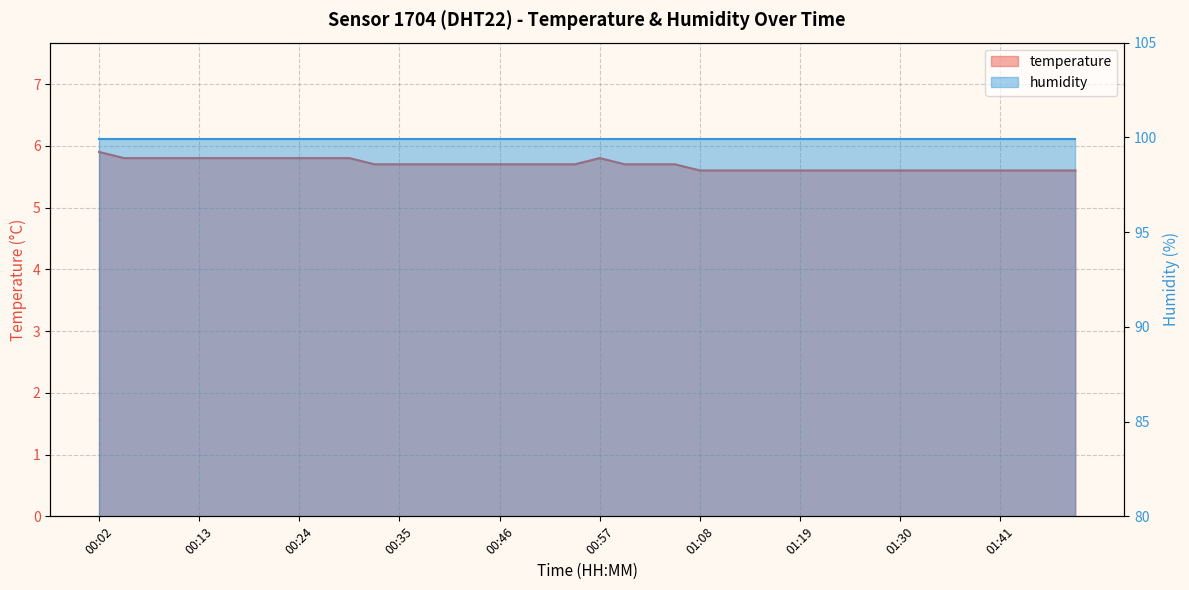

What is the label of the 1st point from the left?

00:02